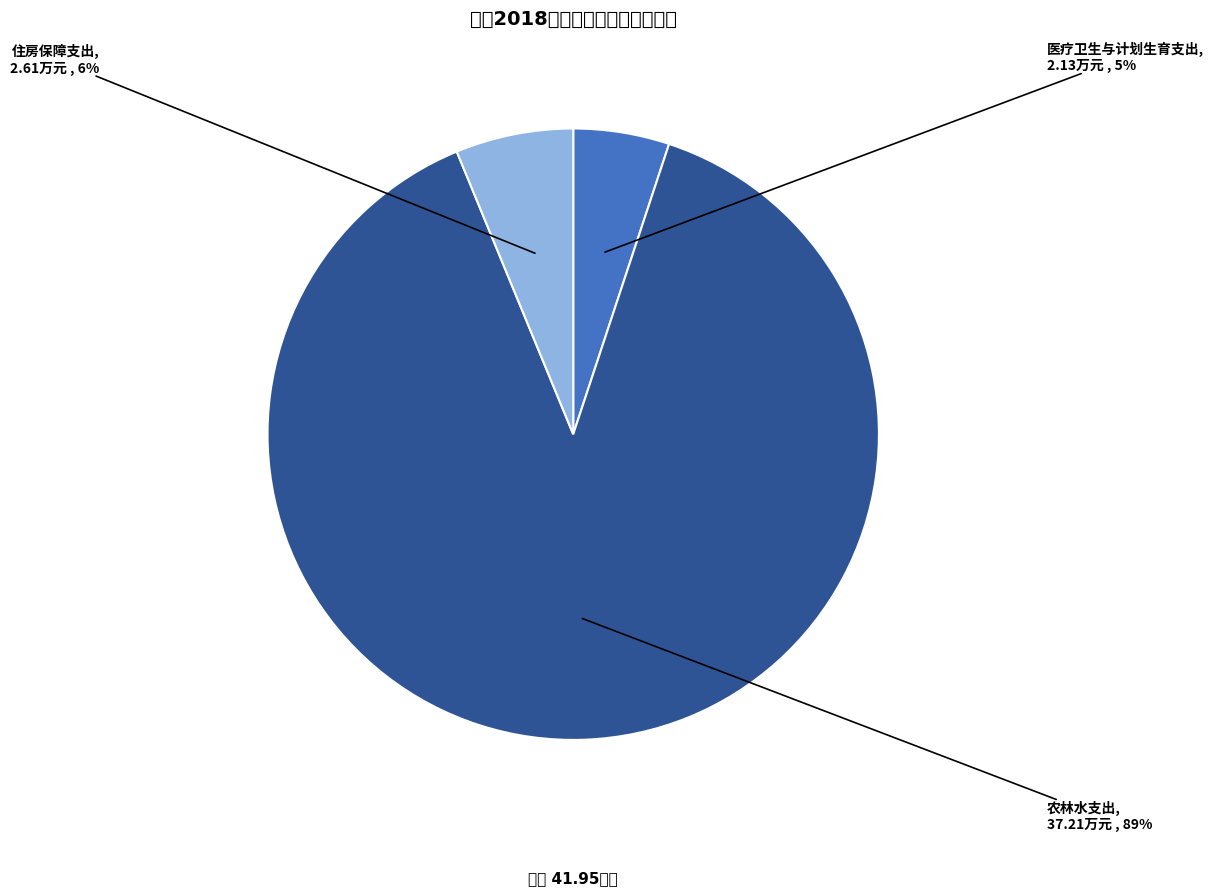

Which slice is the largest?

农林水支出